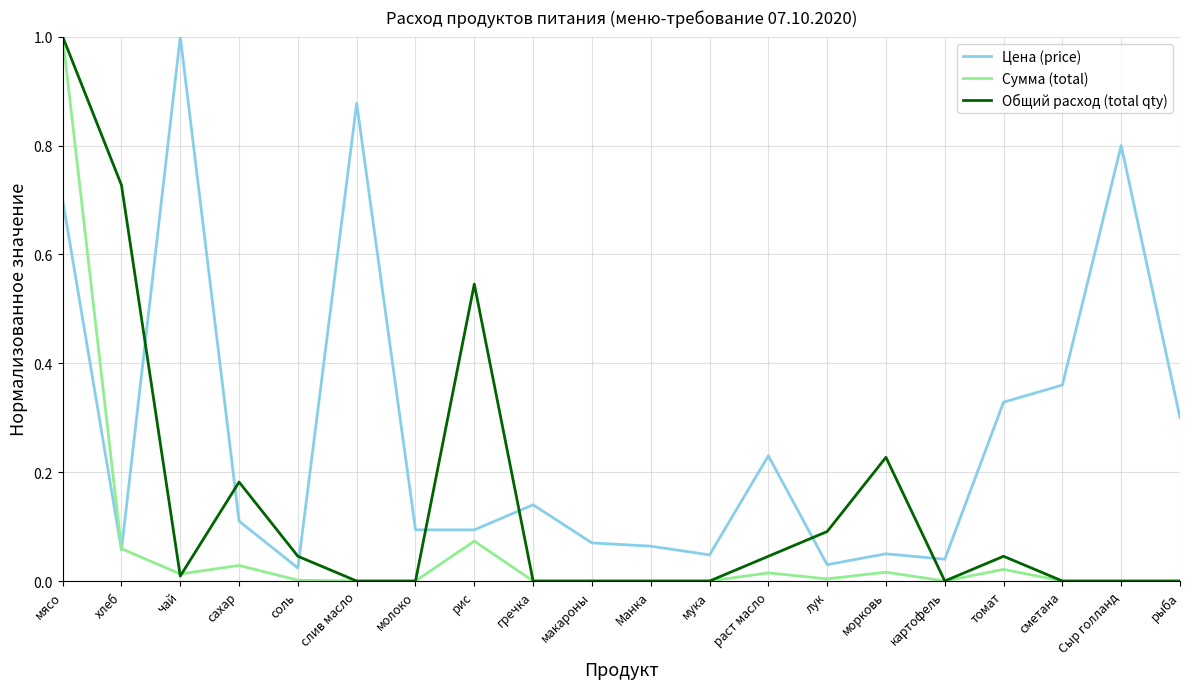

At which category is the sum across all series the highest?

мясо